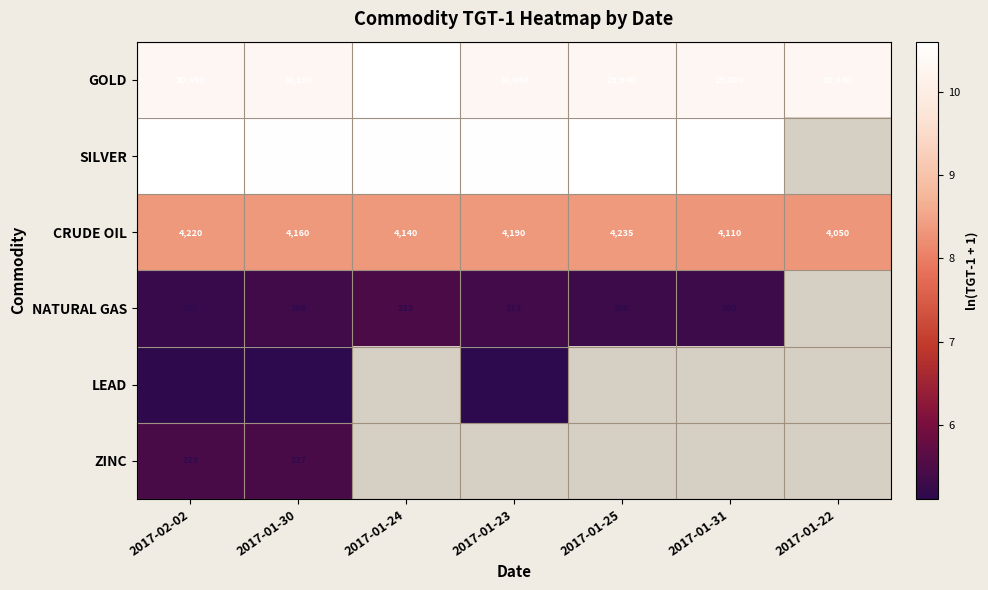

At which label does NATURAL GAS reach its minimum?

2017-02-02